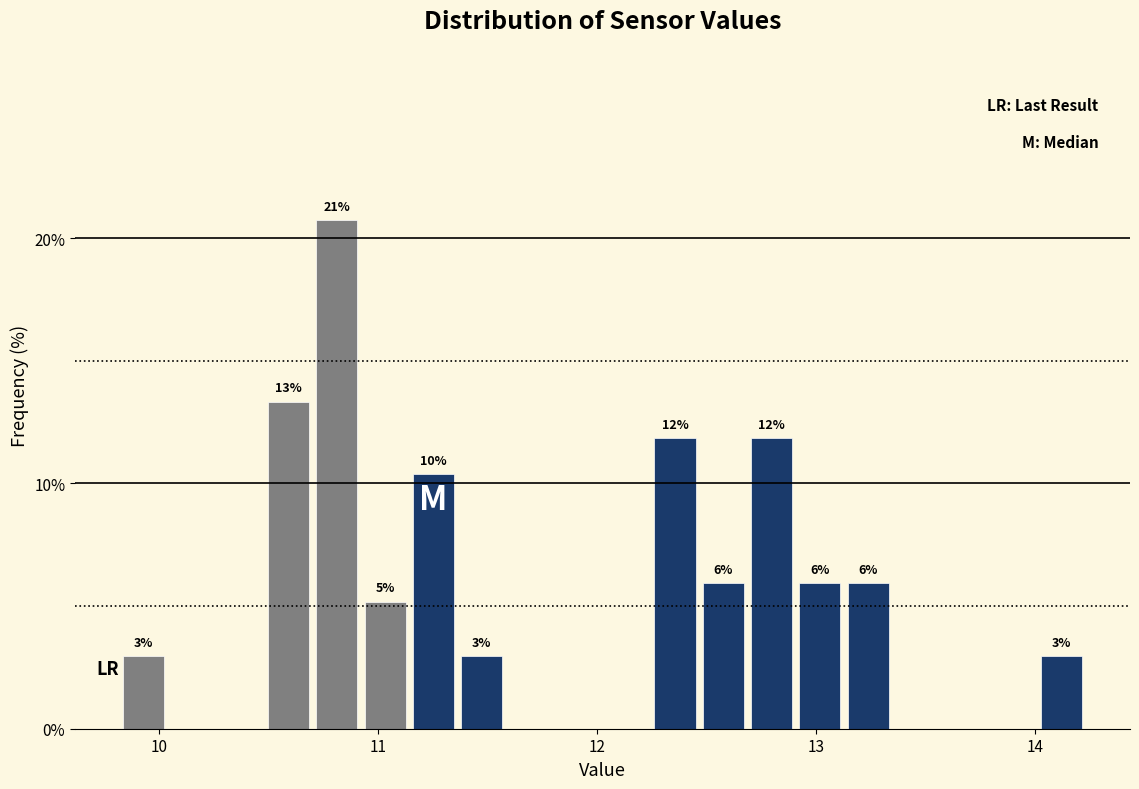

Around what value on the x-axis is the tallest bar? Give the approximate position of its centre, as read against the axis.

10.8